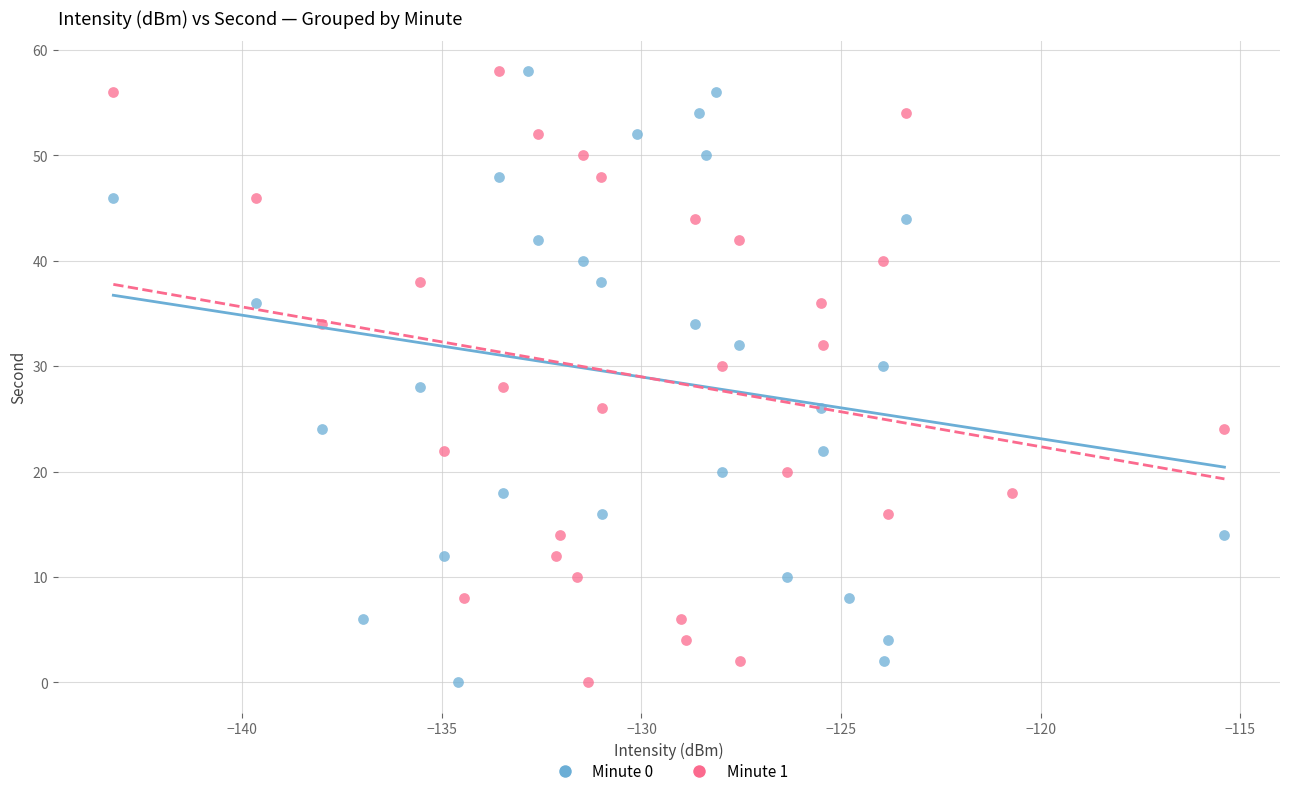

What are all the series names shown in the legend?

Minute 0, Minute 1